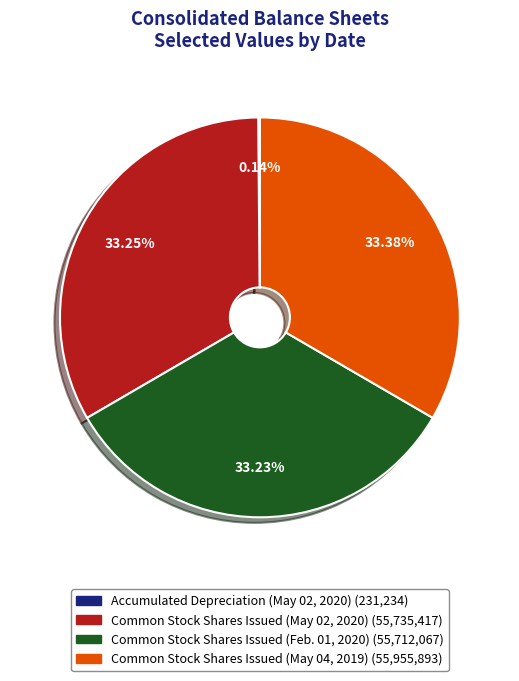

To the nearest percent, what portion does Common Stock Shares Issued (May 04, 2019) represent?

33%